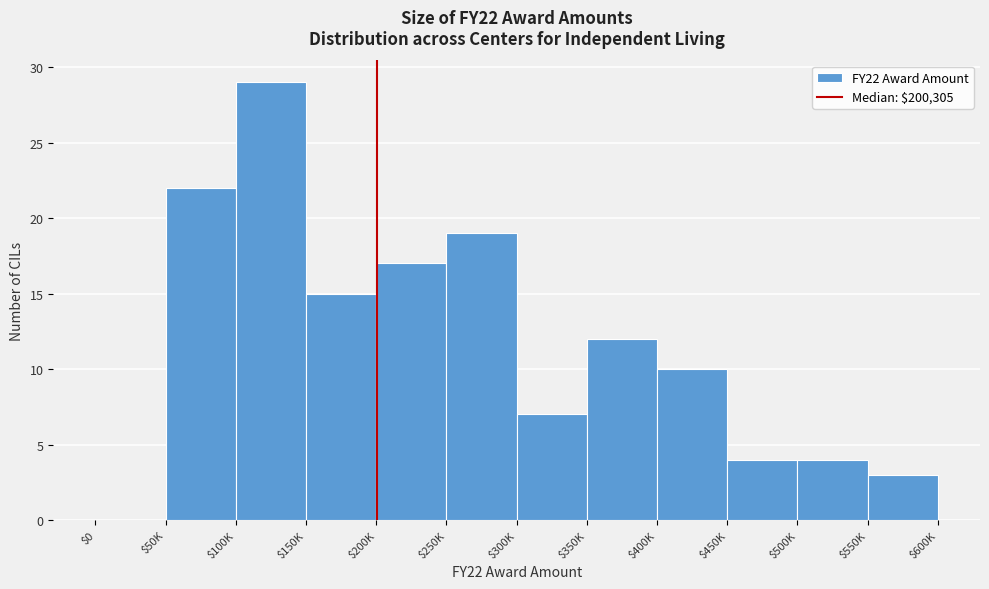

True or false: the data shows 11 at $0.

False